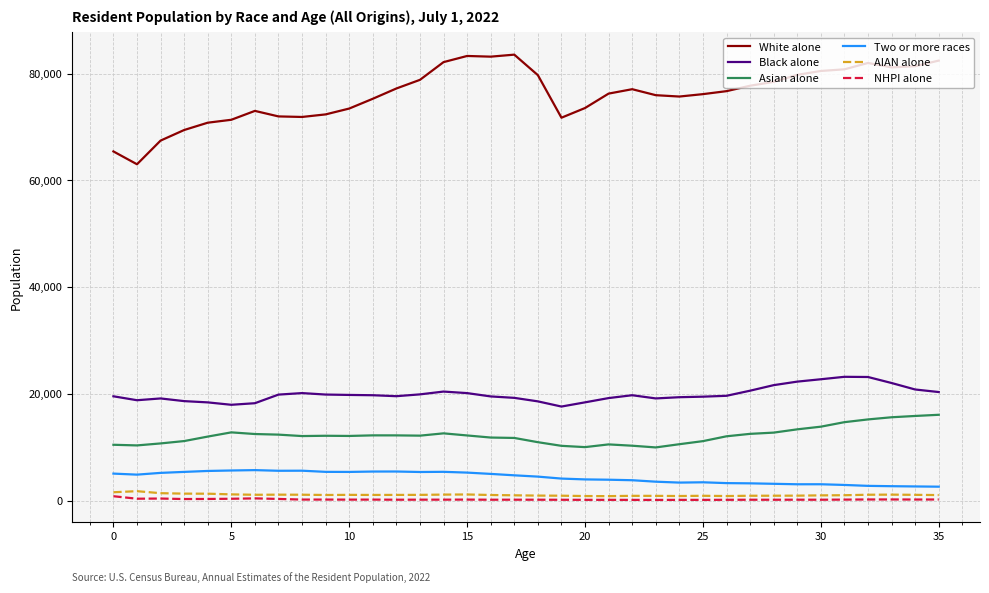

What is the maximum value shown in the chart?

83567